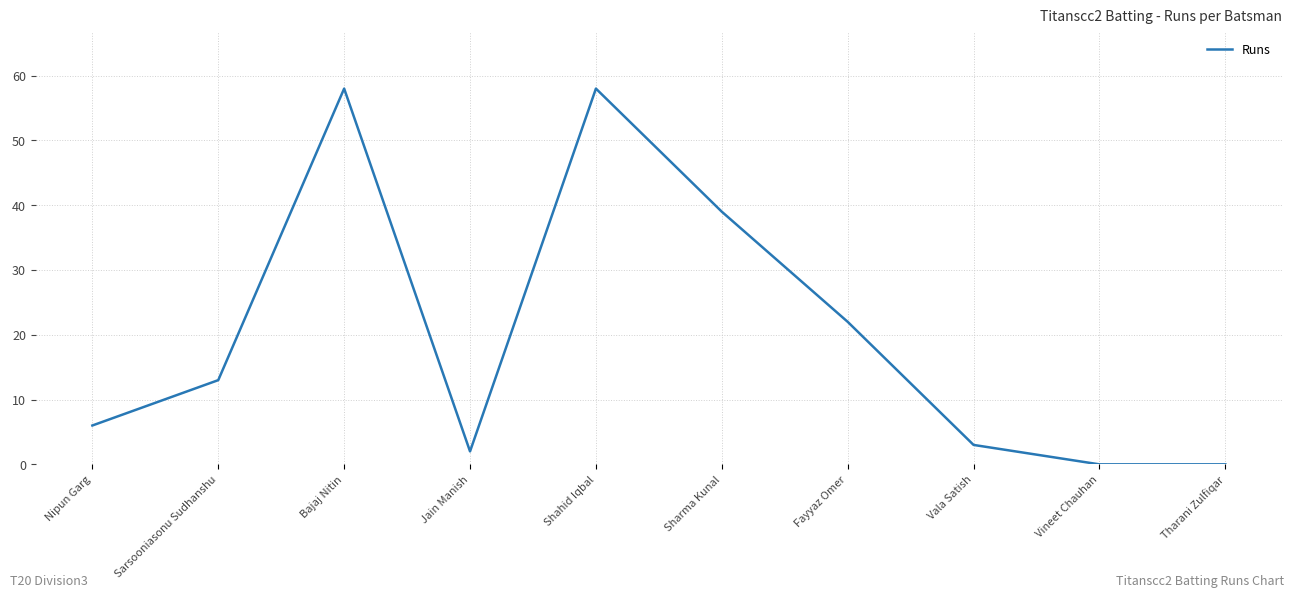

What value does the data have at Sarsooniasonu Sudhanshu, to the nearest 5?

15